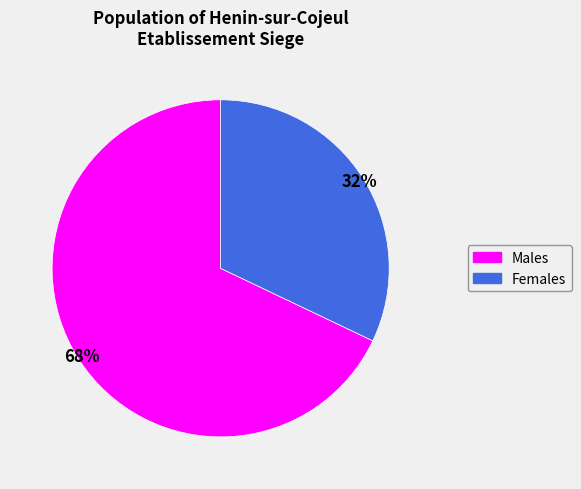

Is there a majority slice in this chart?

Yes